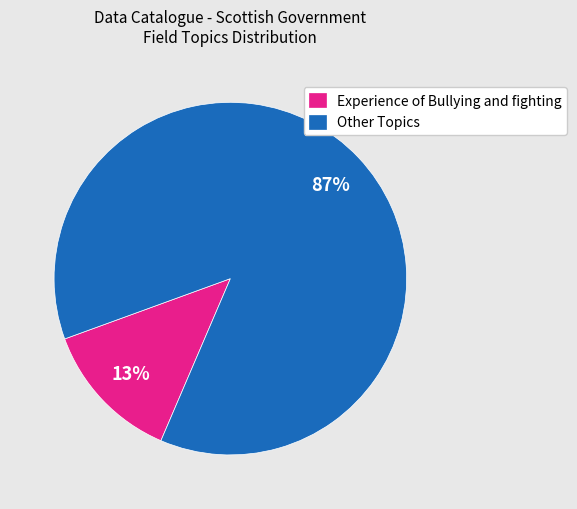

How many slices are in this pie chart?

2